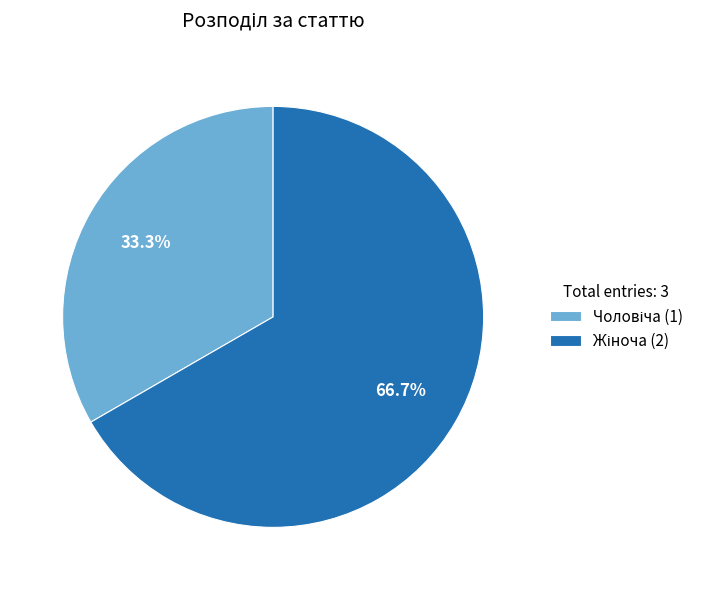

Is there a majority slice in this chart?

Yes